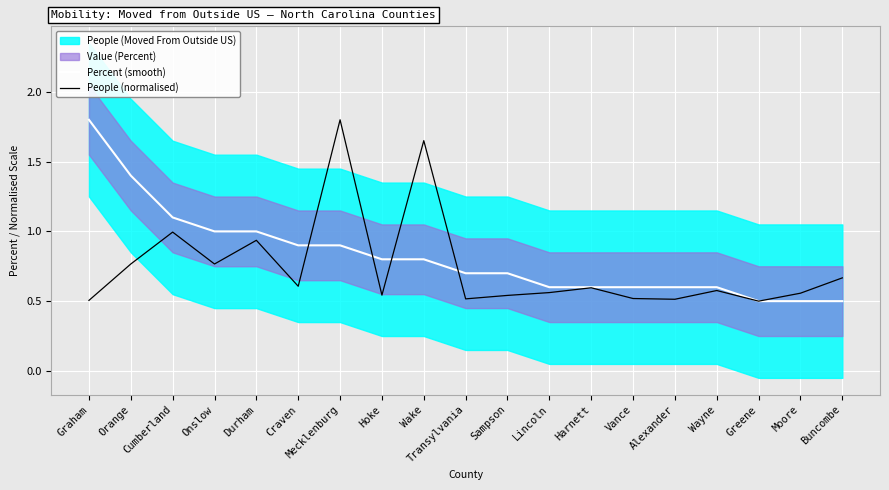

True or false: People (normalised) has a value of 1.8 at Cumberland.

False